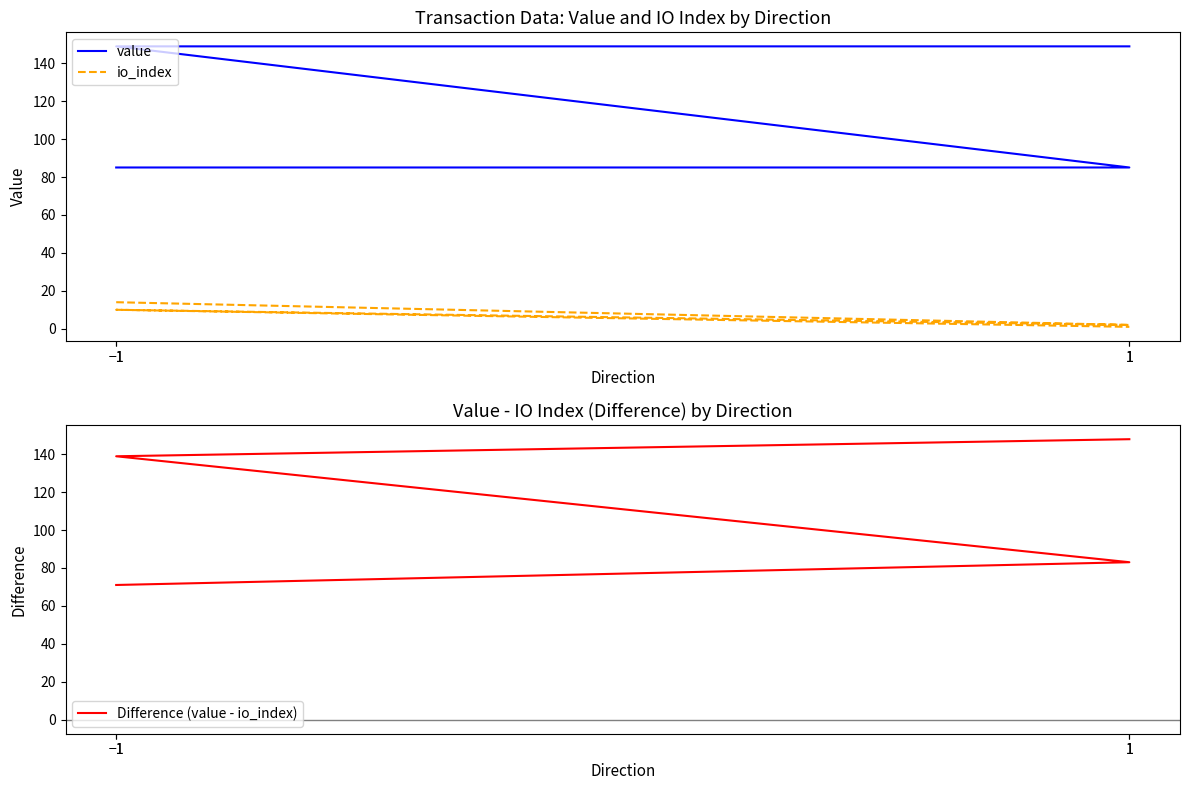

What are all the series names shown in the legend?

value, io_index, Difference (value - io_index)